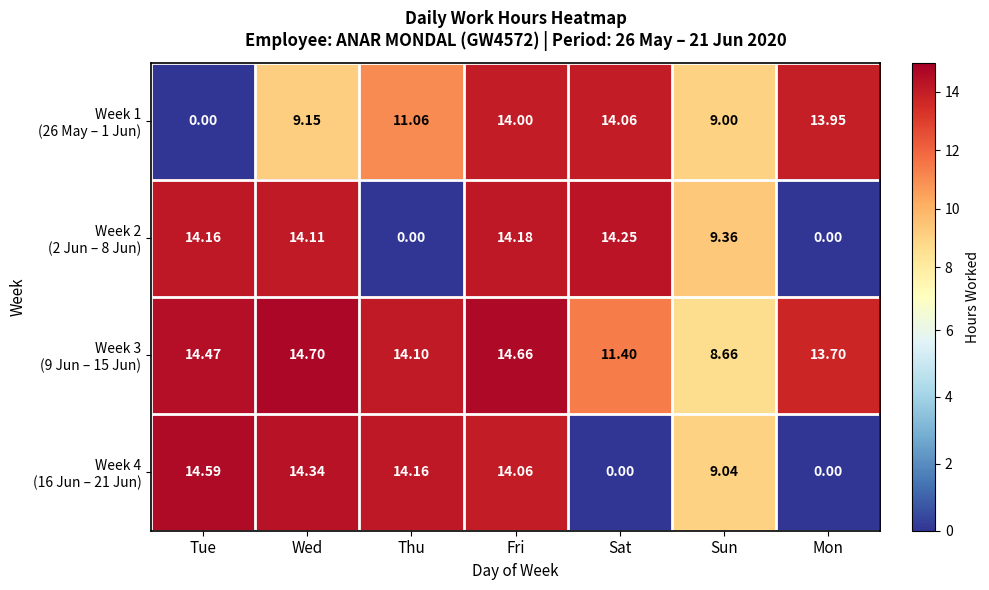

Count the number of data series in this chart.

4